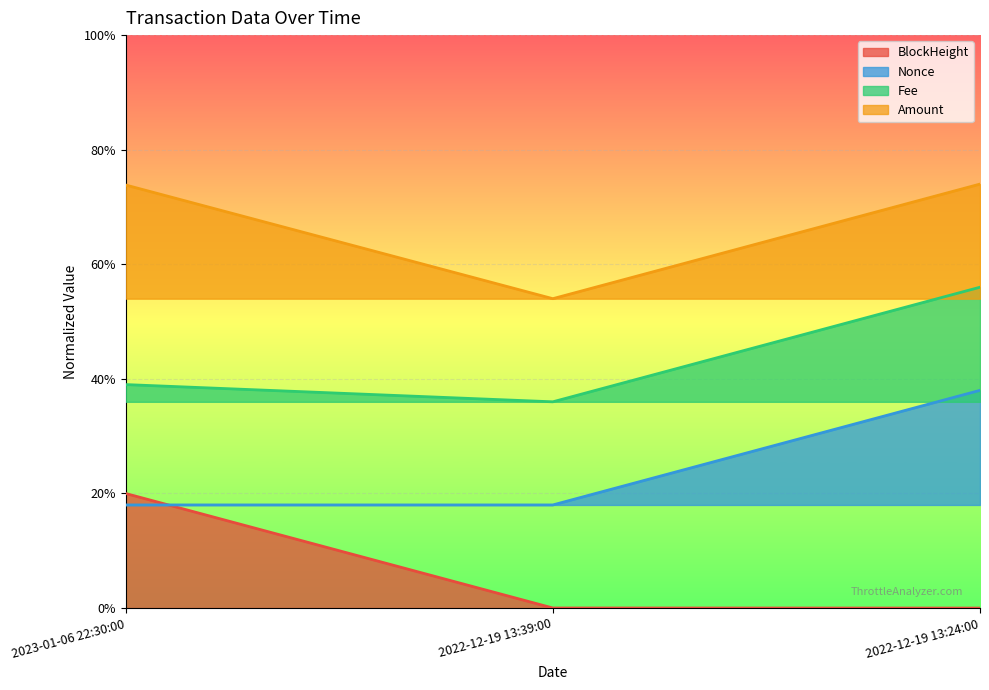

The Nonce series shows 0.2 at 2023-01-06 22:30:00. True or false?

True